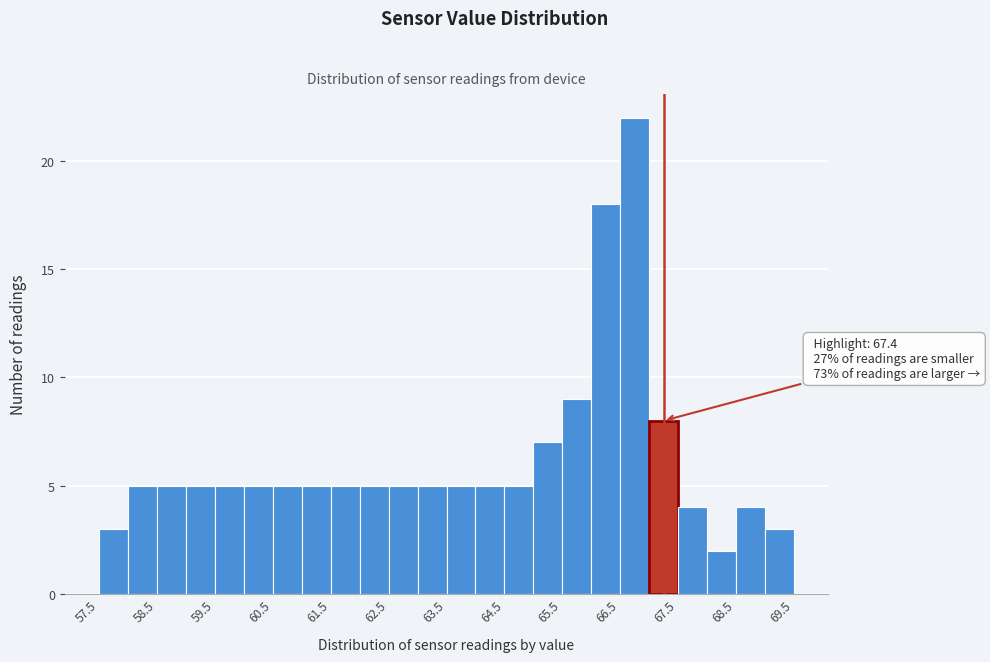

Over which range of the x-axis is the bar tallest?

66.5 to 67.0